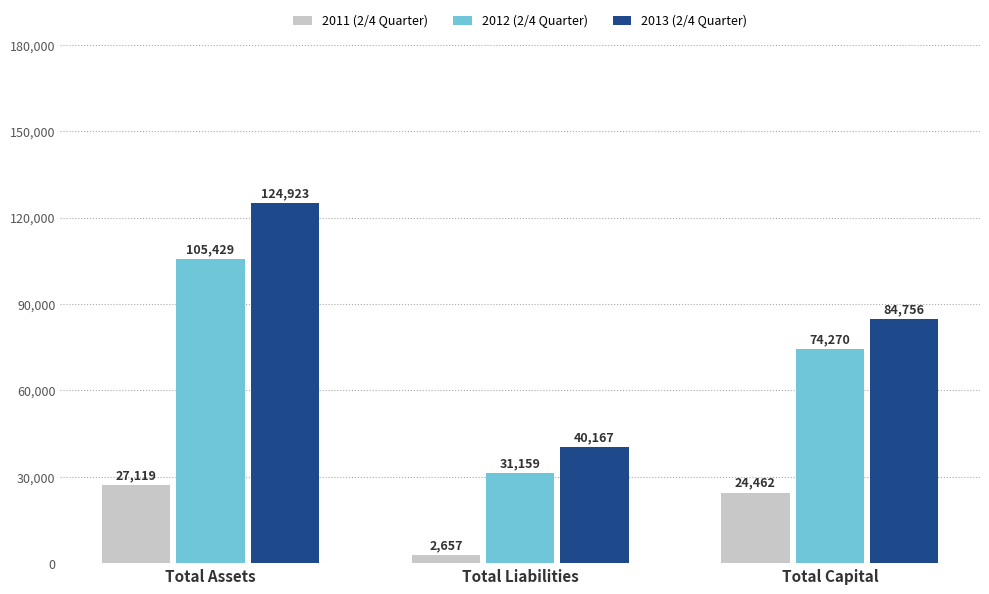

What are all the series names shown in the legend?

2011 (2/4 Quarter), 2012 (2/4 Quarter), 2013 (2/4 Quarter)